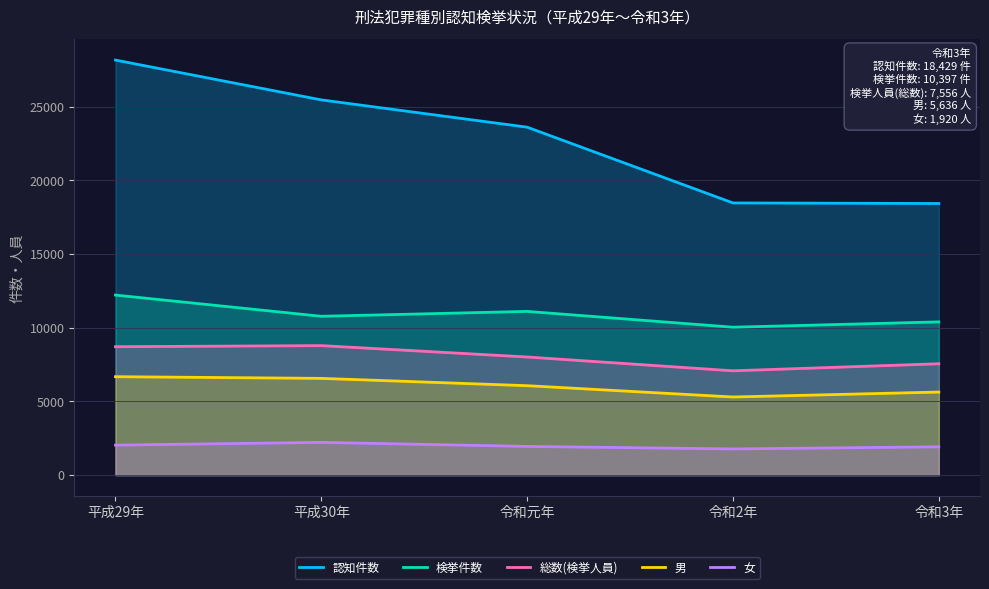

Reading right to left, what are all the values shown in this chart?

認知件数: 令和3年=18429	令和2年=18467	令和元年=23607	平成30年=25459	平成29年=28160
検挙件数: 令和3年=10397	令和2年=10035	令和元年=11108	平成30年=10777	平成29年=12216
総数(検挙人員): 令和3年=7556	令和2年=7077	令和元年=8014	平成30年=8786	平成29年=8712
男: 令和3年=5636	令和2年=5300	令和元年=6067	平成30年=6564	平成29年=6678
女: 令和3年=1920	令和2年=1777	令和元年=1947	平成30年=2222	平成29年=2034